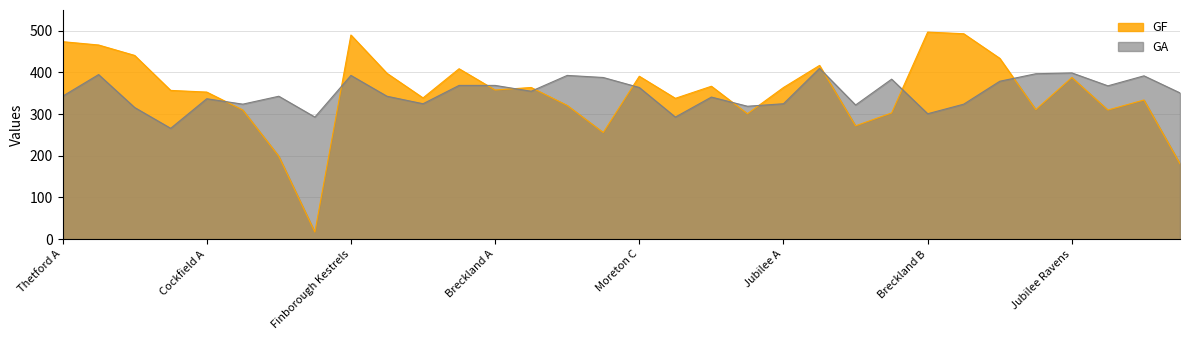

What are all the series names shown in the legend?

GF, GA